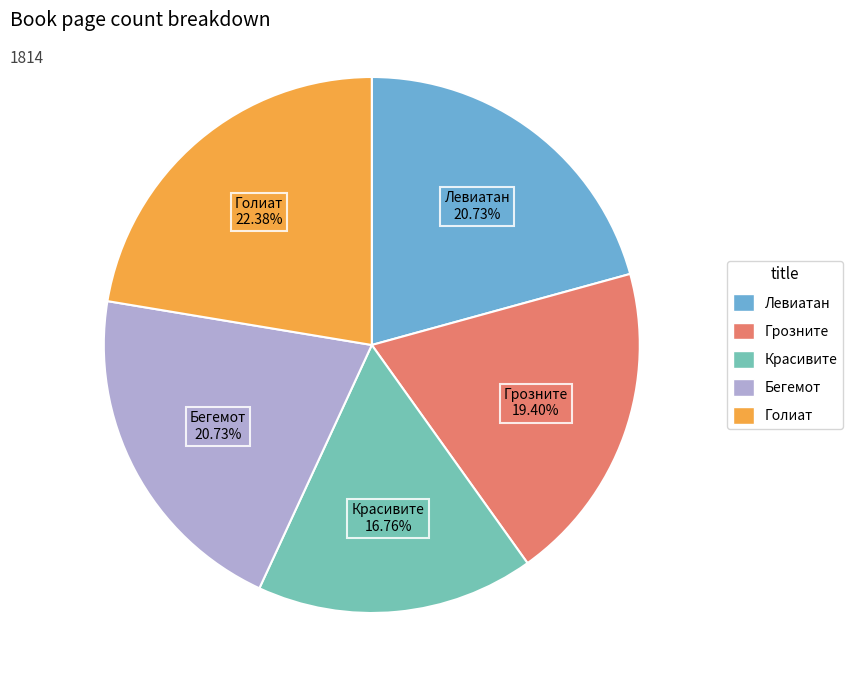

To the nearest percent, what is the difference between the largest and smallest slice percentages?

6%